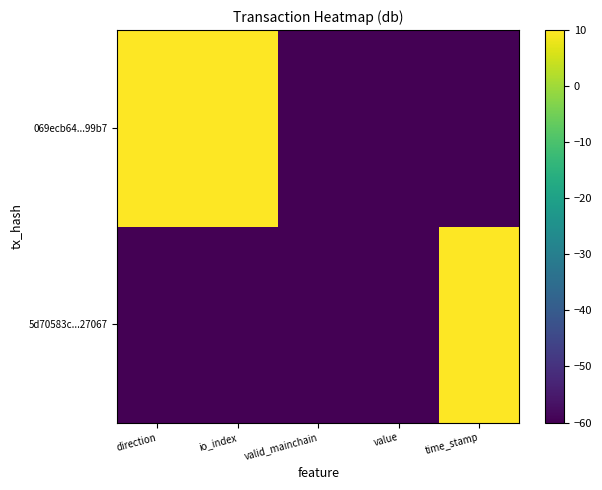

What is the total value across all series at valid_mainchain?

-120